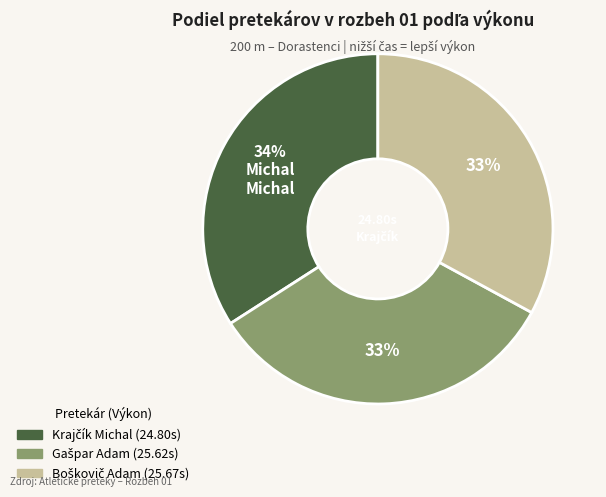

How many slices are in this pie chart?

3